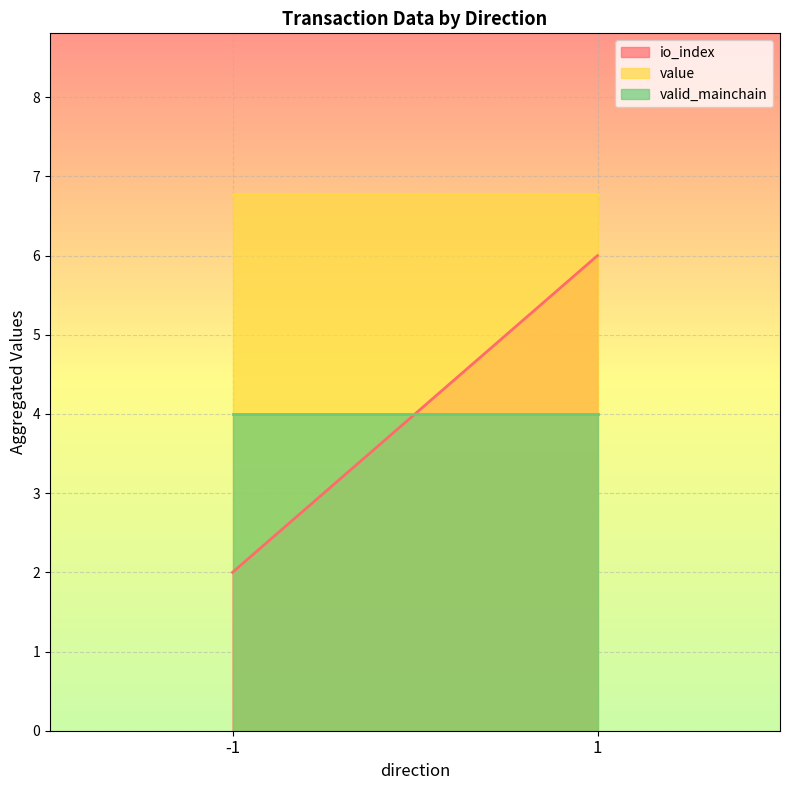

How many distinct data groups are displayed?

3